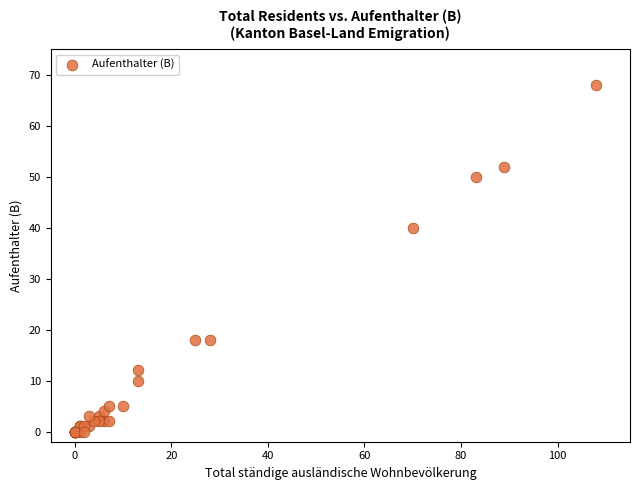

What Y value in the scatter plot is closest to 34?

40